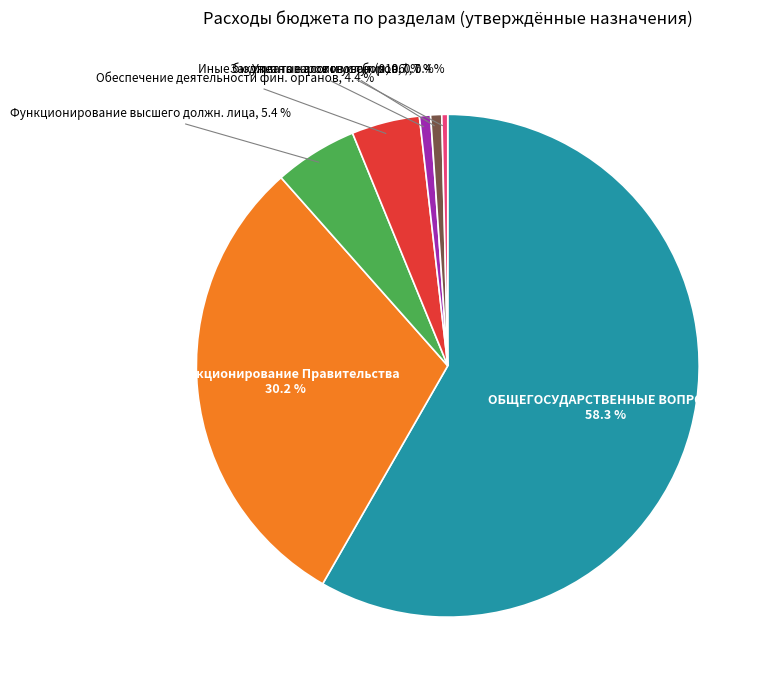

Is there any slice that represents more than half of the pie?

Yes